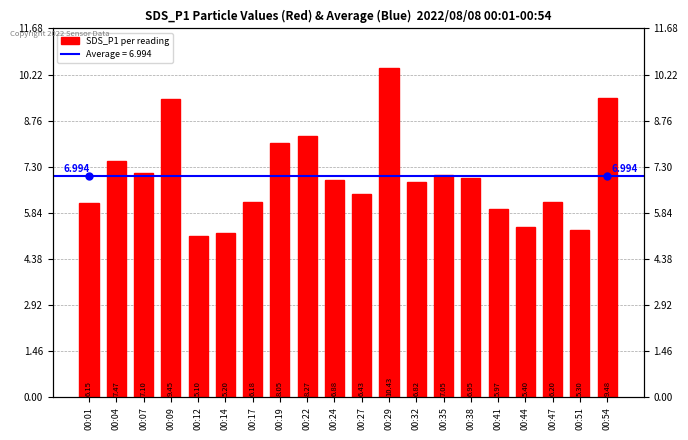

What is the value of the 13th bar from the left?

6.8